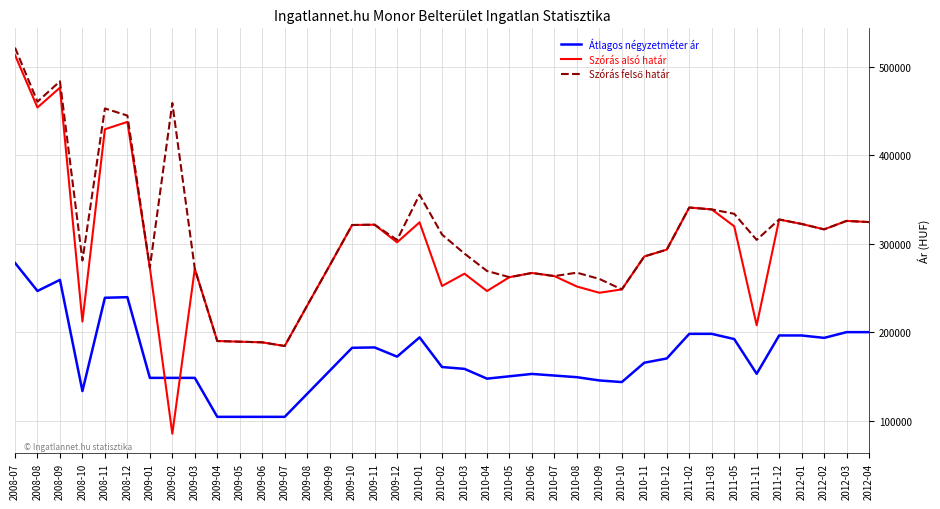

What position from the right is 2012-04?

1